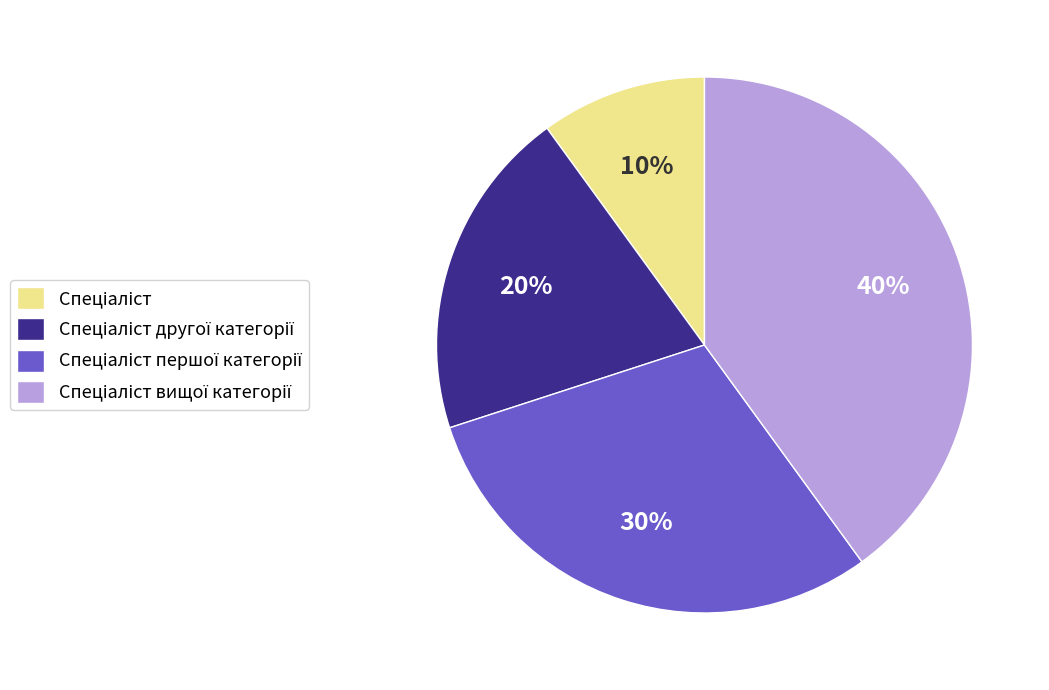

How many segments does this pie chart have?

4